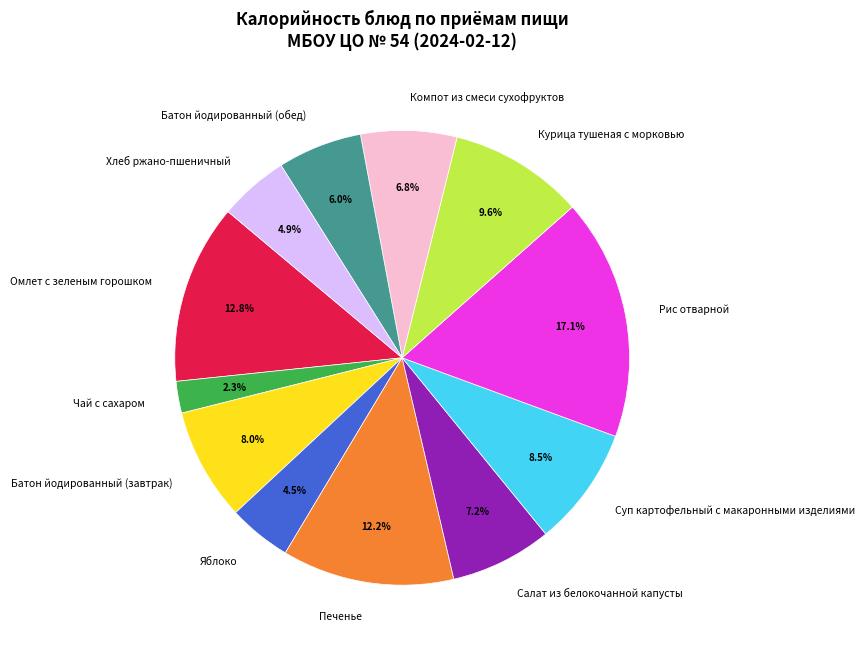

Which category has the smallest portion of the pie?

Чай с сахаром